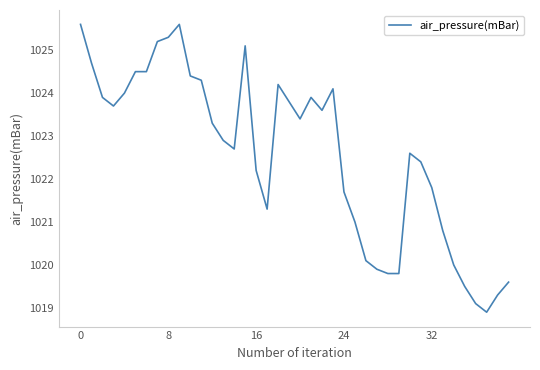

What is the smallest value displayed?

1018.9